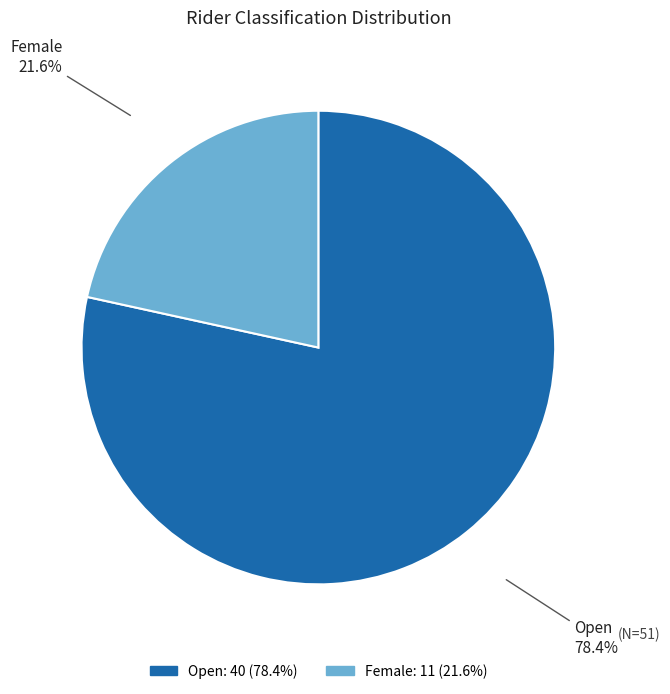

What percentage do Open and Female together represent?

100.0%